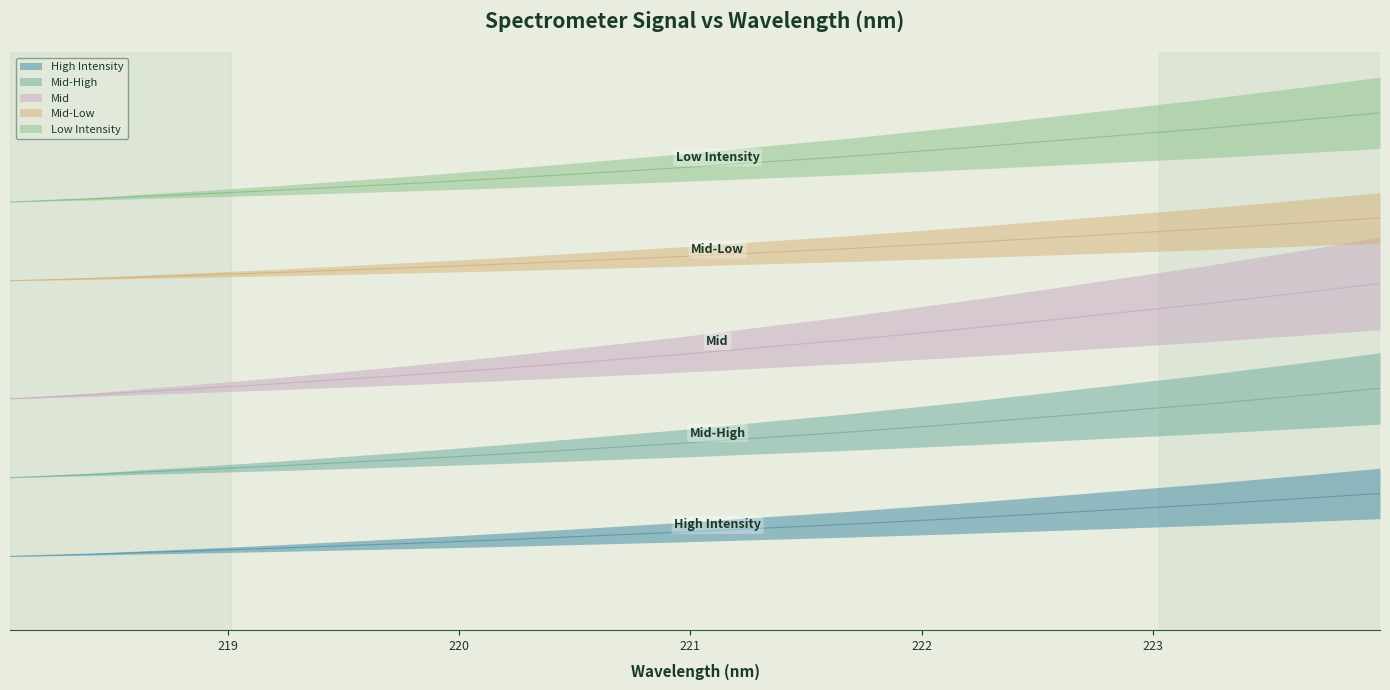

What is the label of the 31st point from the right?

218.2508